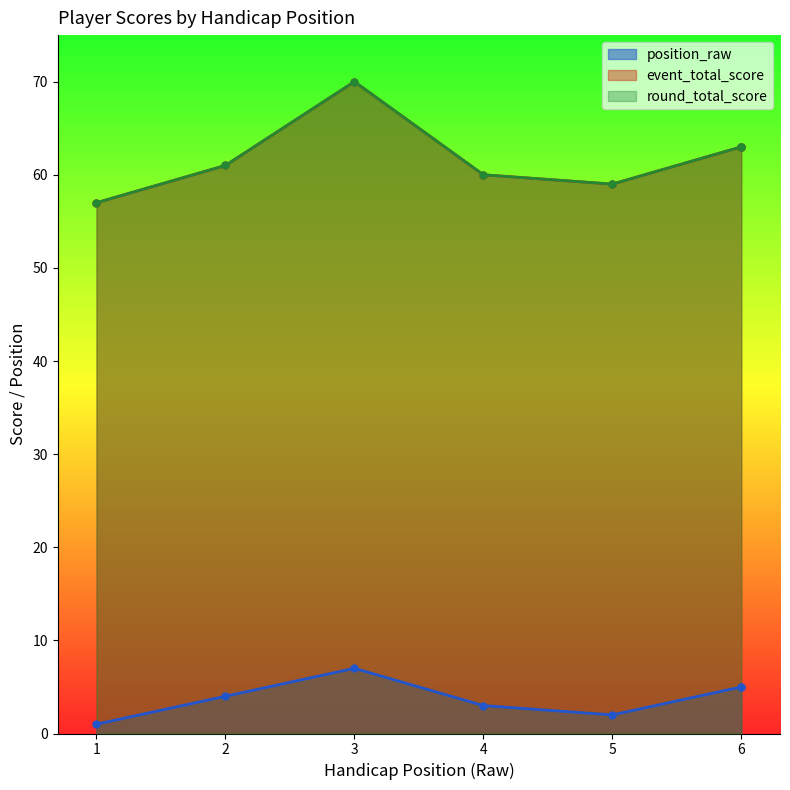

What is the total value across all series at 5?

120